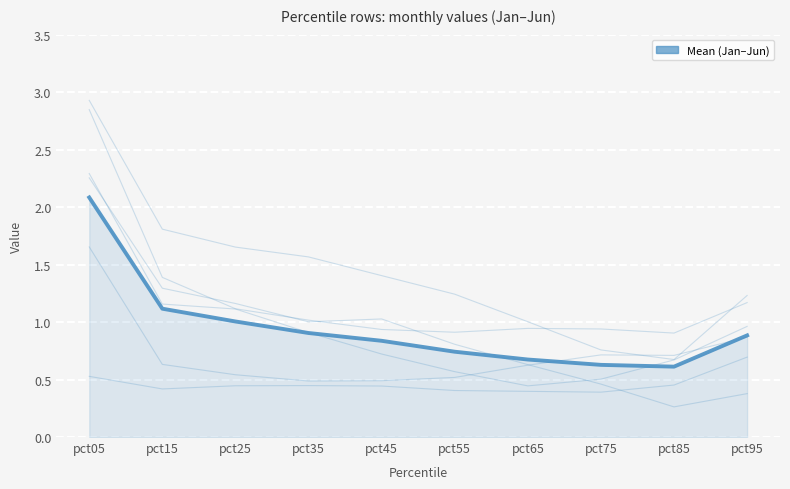

Rank the categories by value from highest to lowest.

pct05, pct15, pct25, pct35, pct95, pct45, pct55, pct65, pct75, pct85